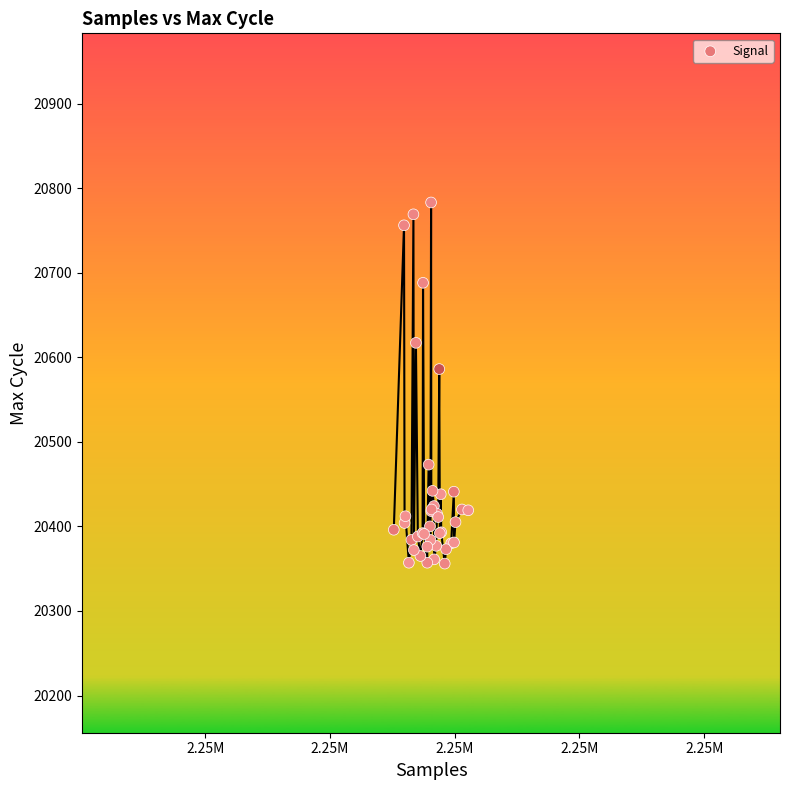

What Y value in the scatter plot is closest to 20569?

20586